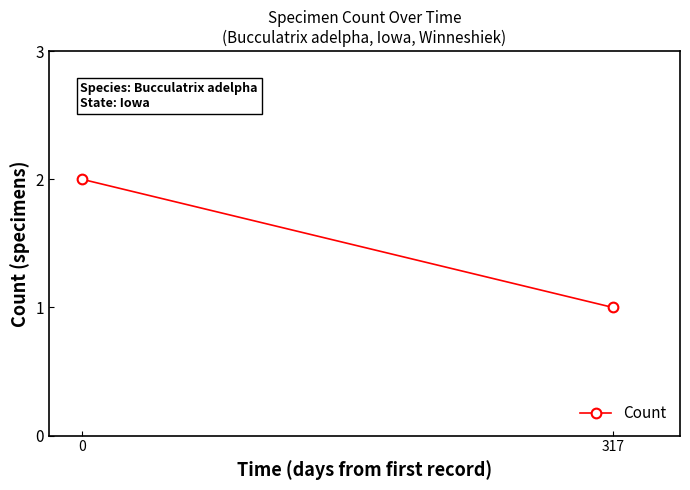

What is the average value?

2